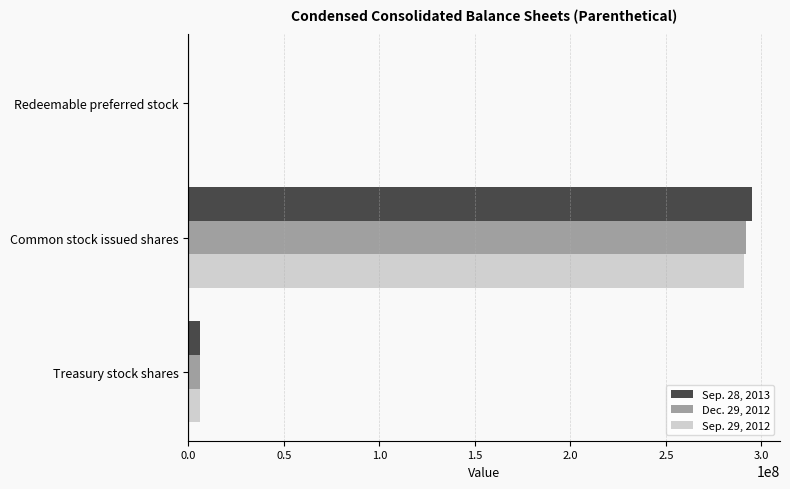

The value of Dec. 29, 2012 at Common stock issued shares is 291734027. True or false?

True